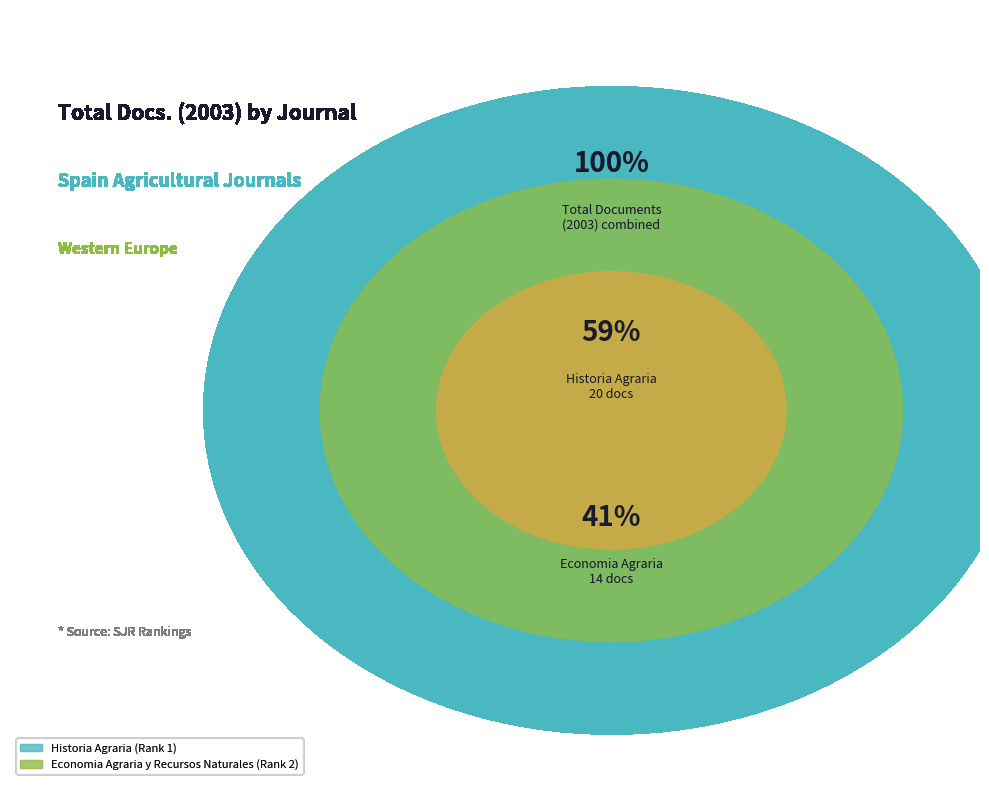

Is there any slice that represents more than half of the pie?

Yes